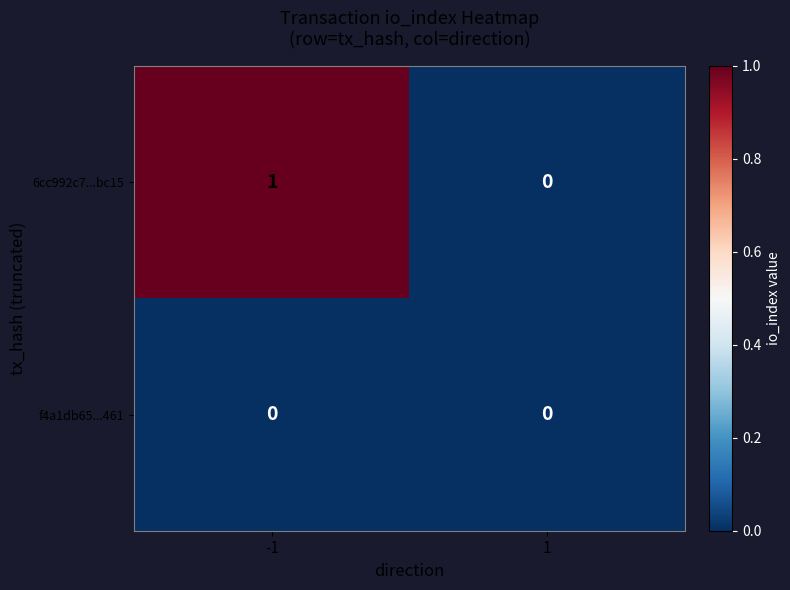

Reading right to left, what are all the values shown in this chart?

6cc992c7...bc15: 0	1
f4a1db65...461: 0	0